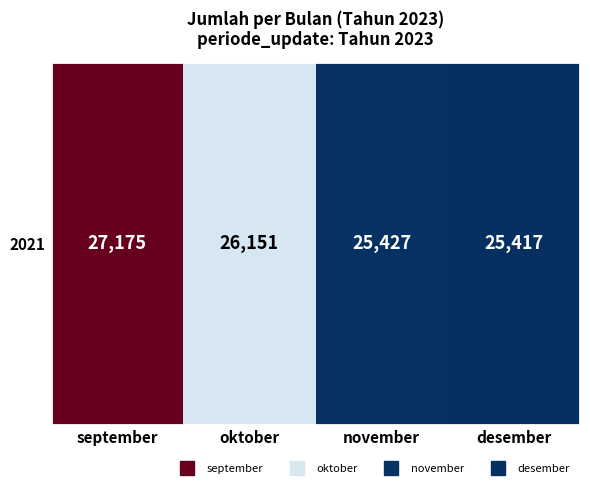

Rank the categories by value from lowest to highest.

desember, november, oktober, september